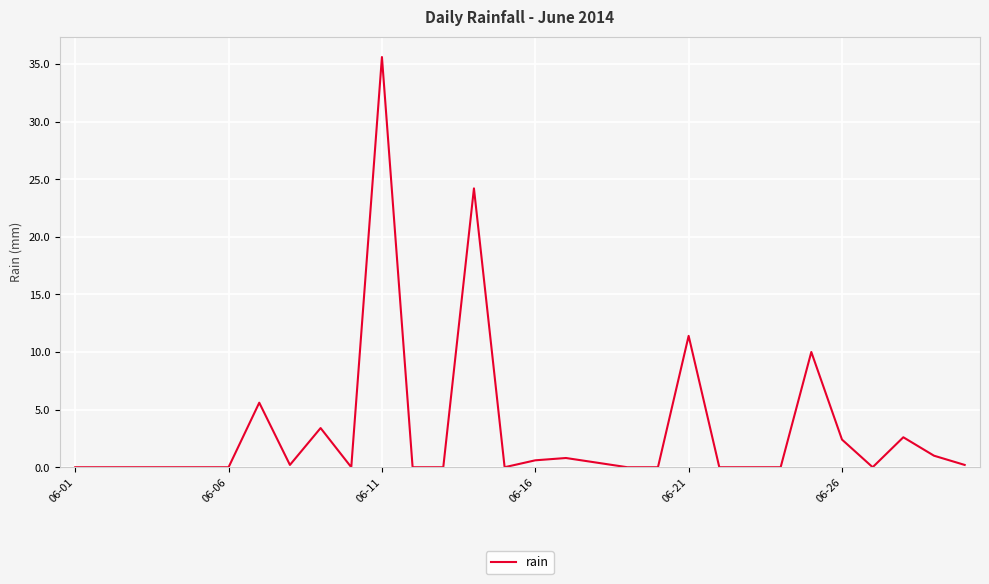

What is the maximum value shown in the chart?

35.6